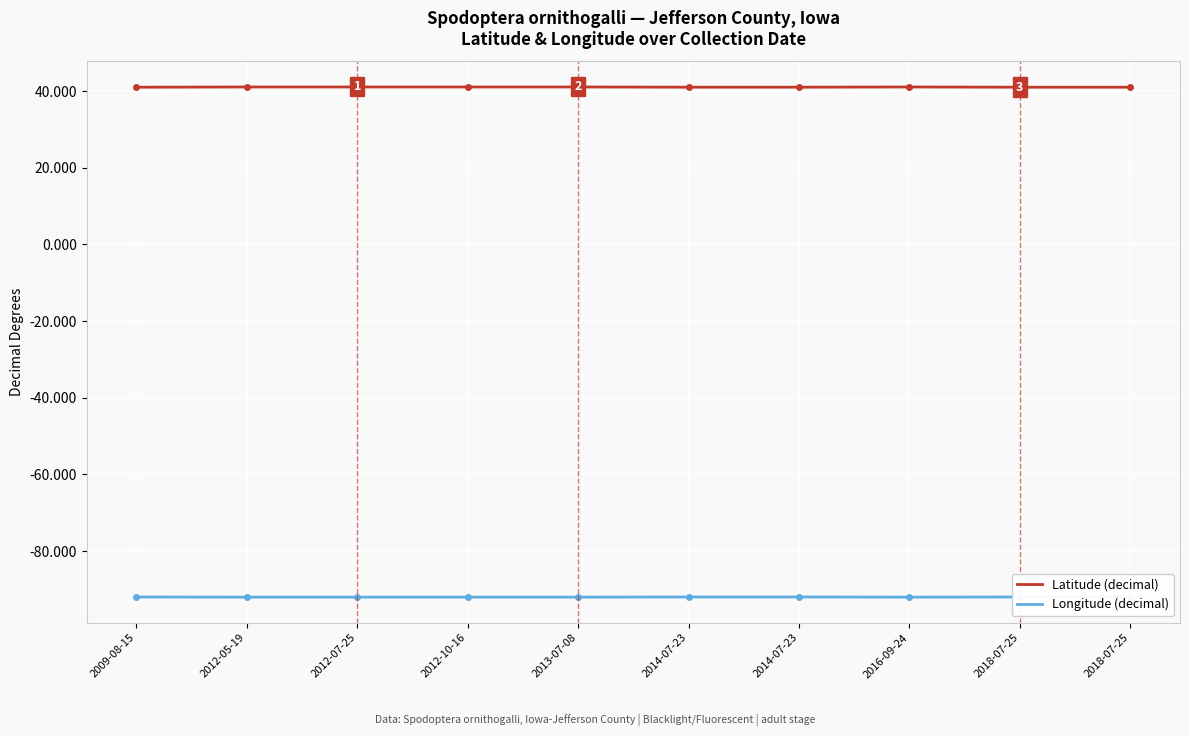

How many distinct data groups are displayed?

2